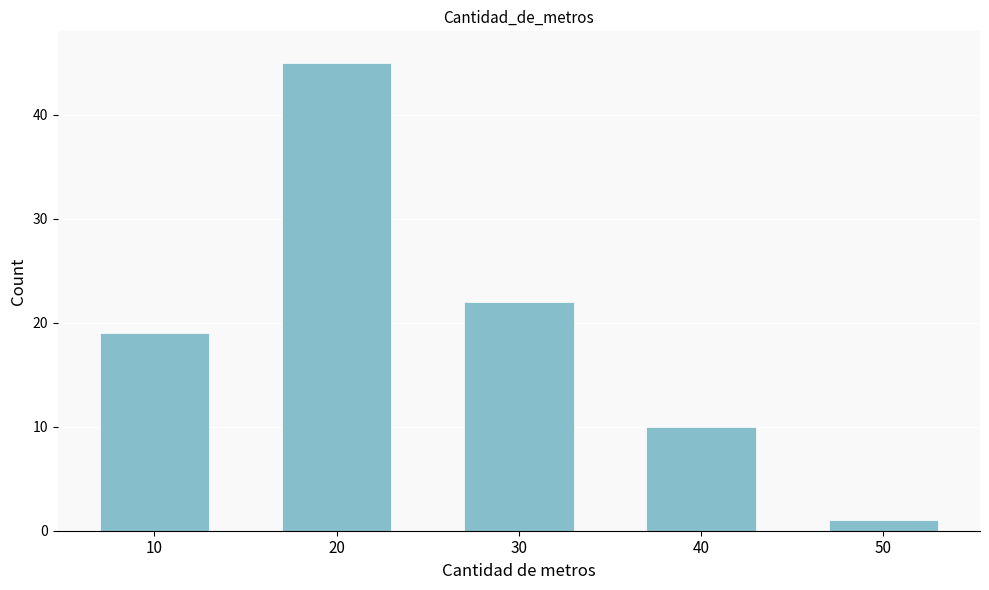

Reading left to right, transcribe all the data shown in this chart.

10=19	20=45	30=22	40=10	50=1